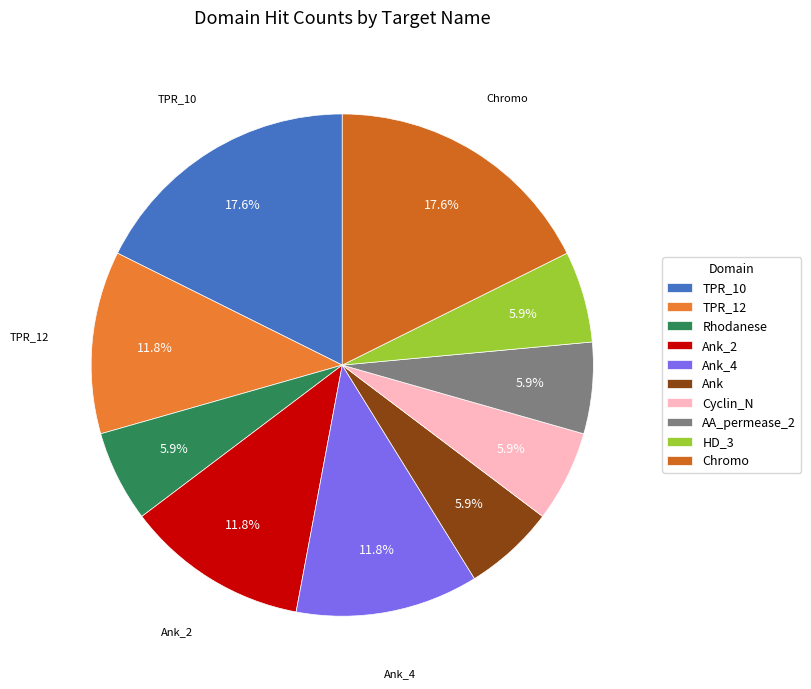

To the nearest percent, what is the difference between the Cyclin_N and Chromo slice percentages?

12%